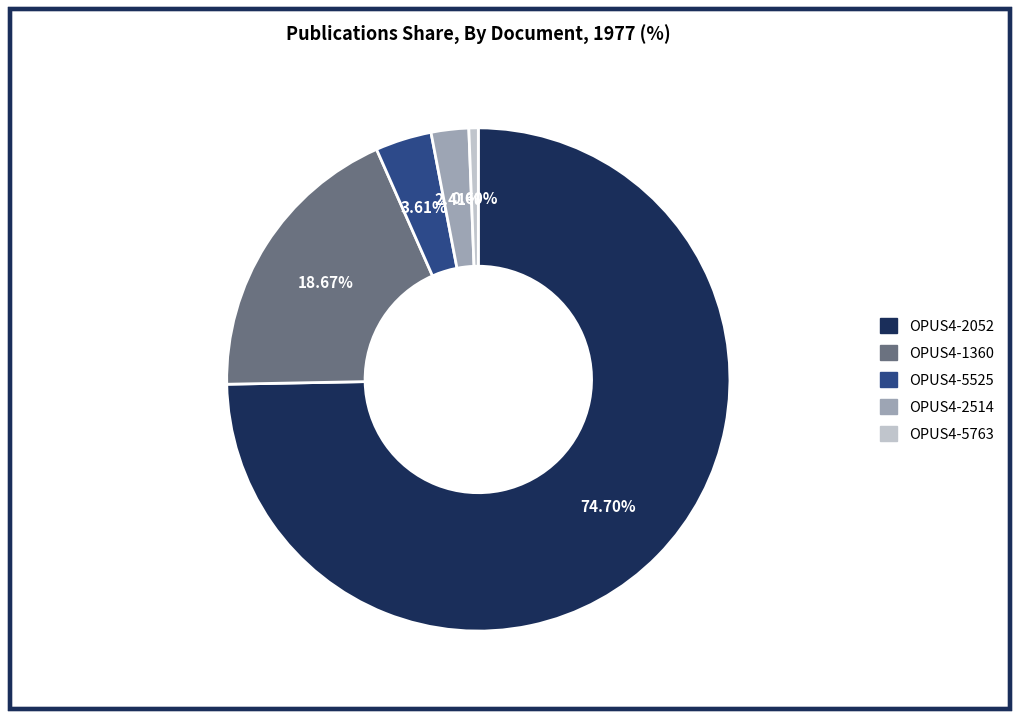

Which has a higher value, OPUS4-5763 or OPUS4-2052?

OPUS4-2052